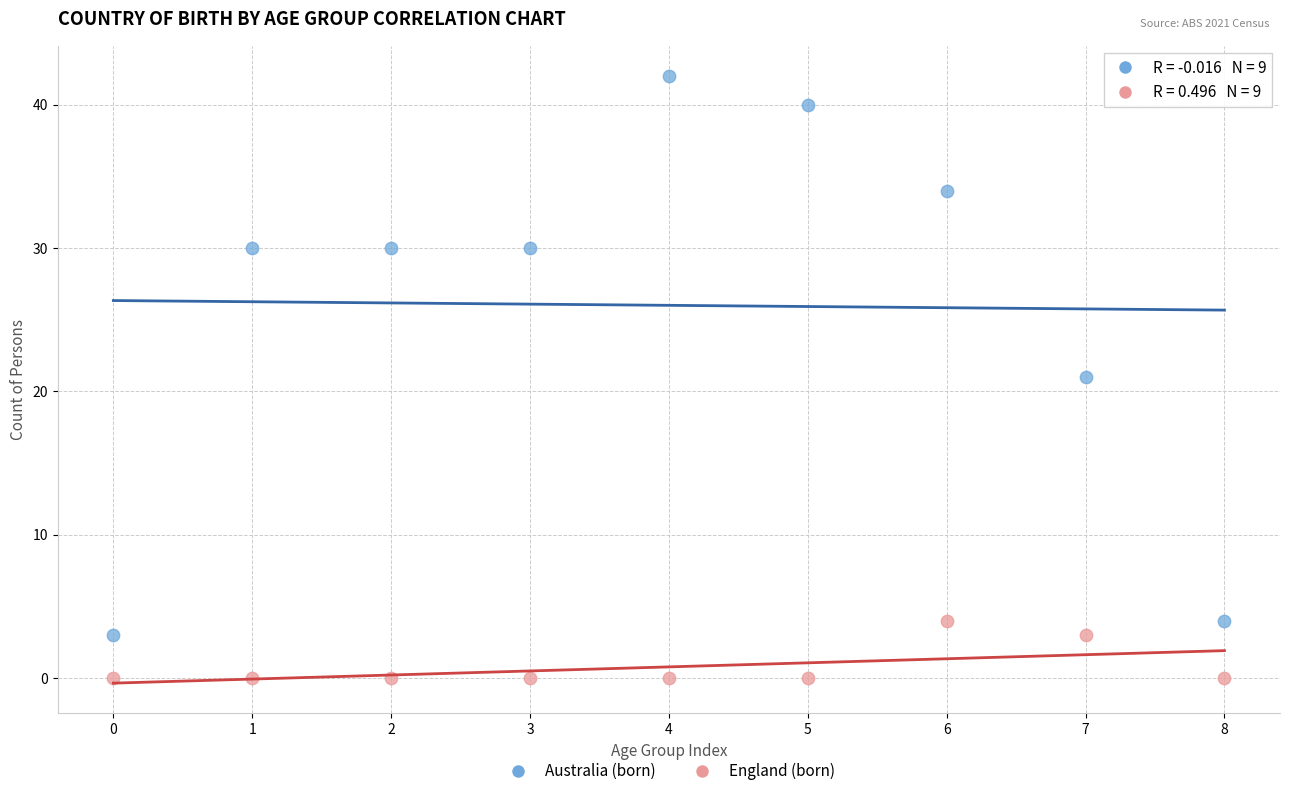

In the Australia (born) series, what Y value is closest to 22?

21